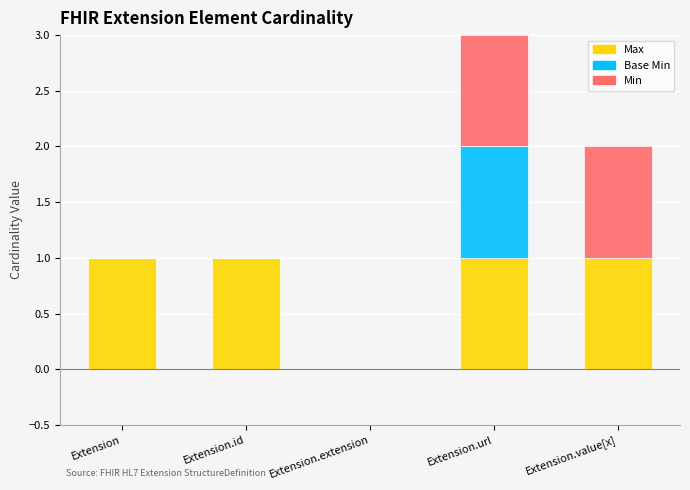

At which category is the sum across all series the highest?

Extension.url